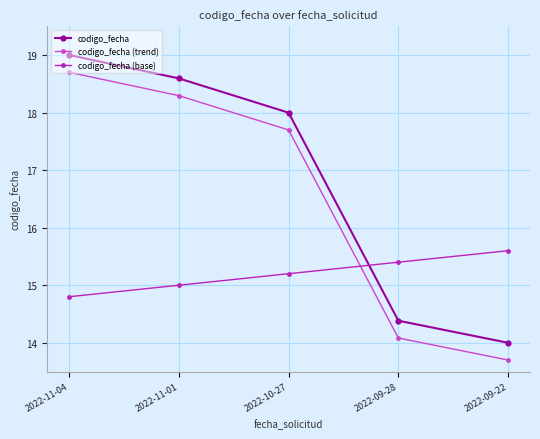

At which label does codigo_fecha reach its minimum?

2022-09-22